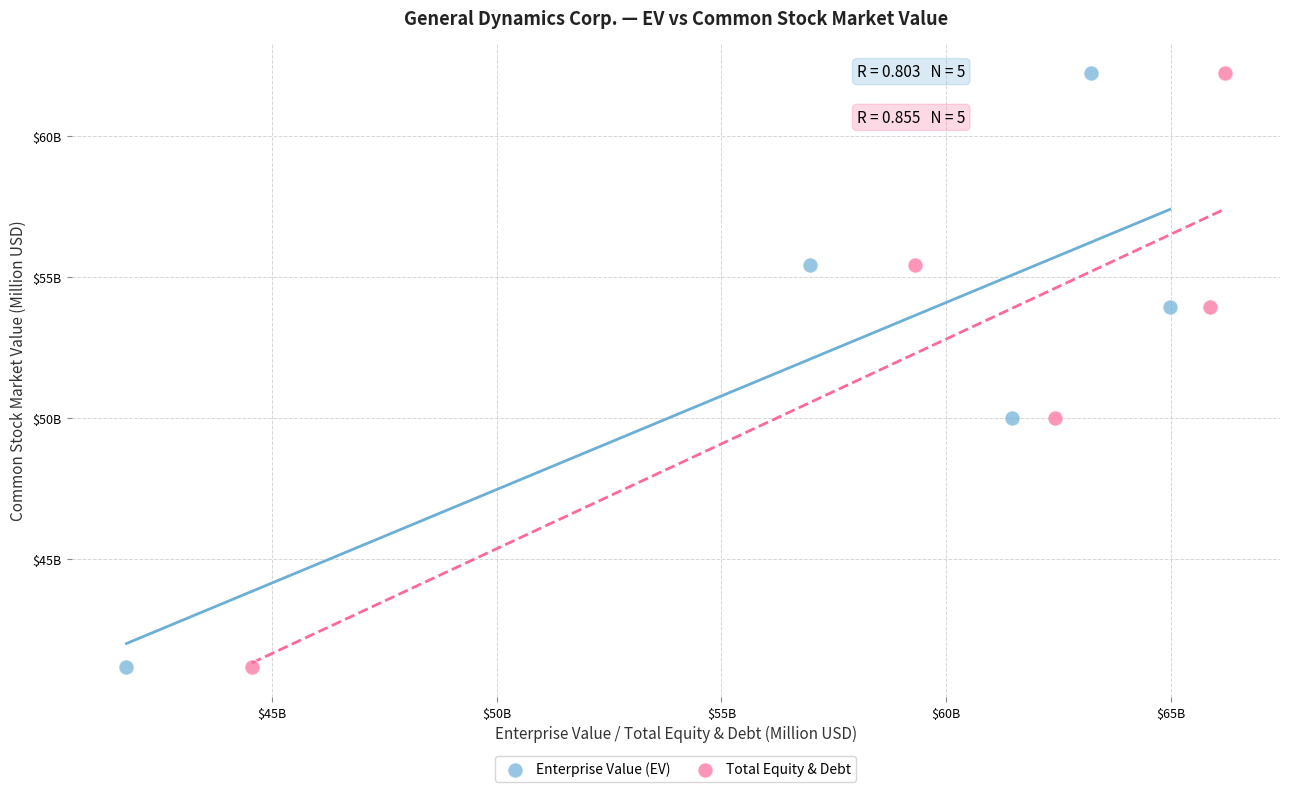

What are all the series names shown in the legend?

Enterprise Value (EV), Total Equity & Debt